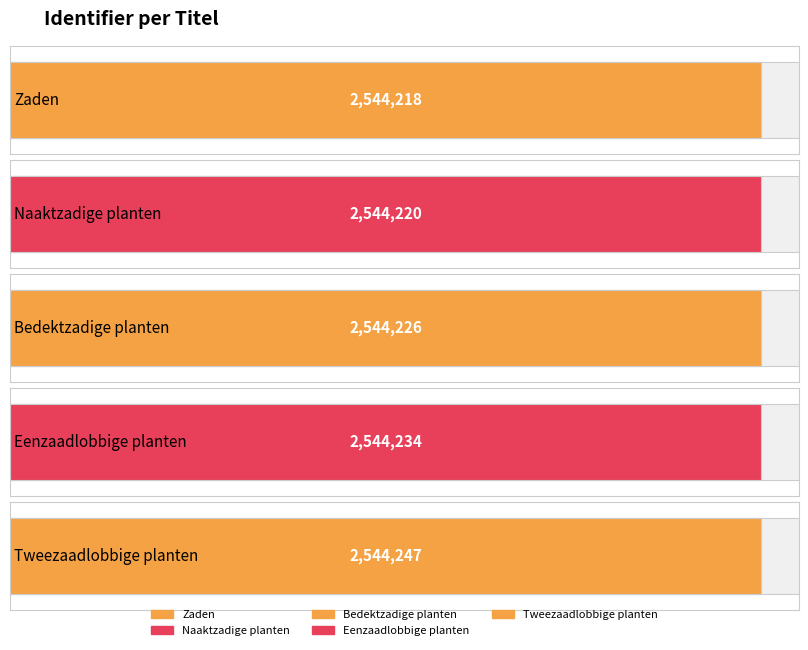

Rank the categories by value from lowest to highest.

Zaden, Naaktzadige planten, Bedektzadige planten, Eenzaadlobbige planten, Tweezaadlobbige planten